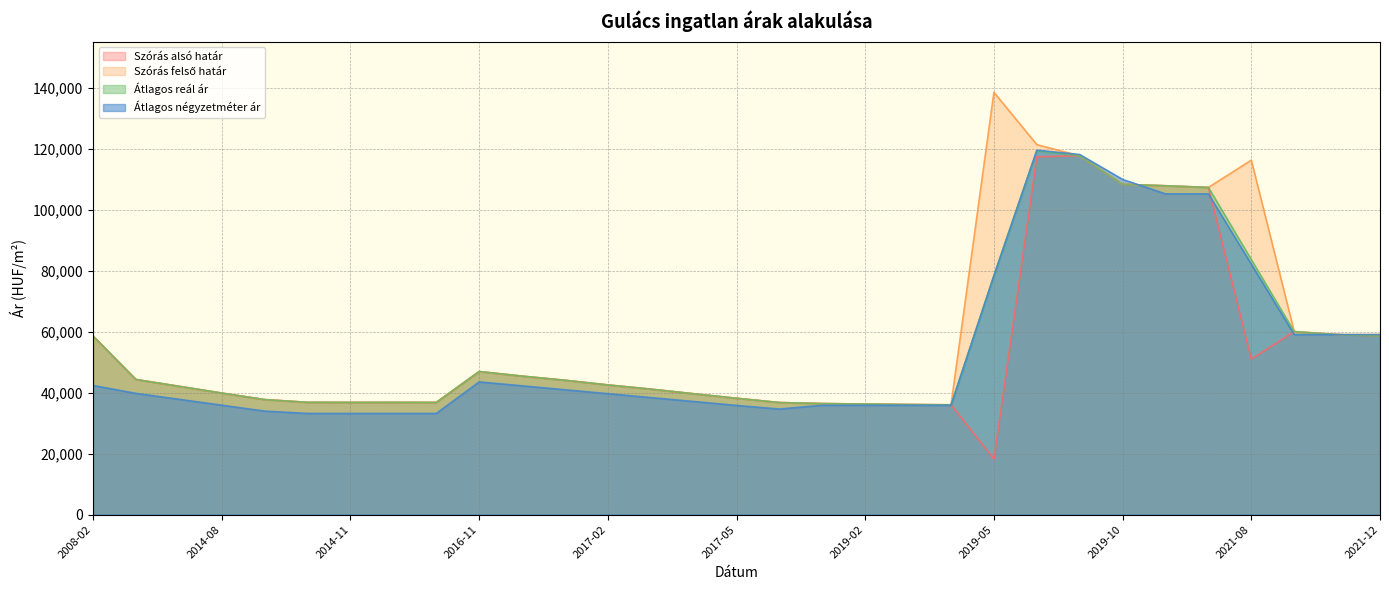

Where is the first local maximum for Átlagos négyzetméter ár?

2016-11